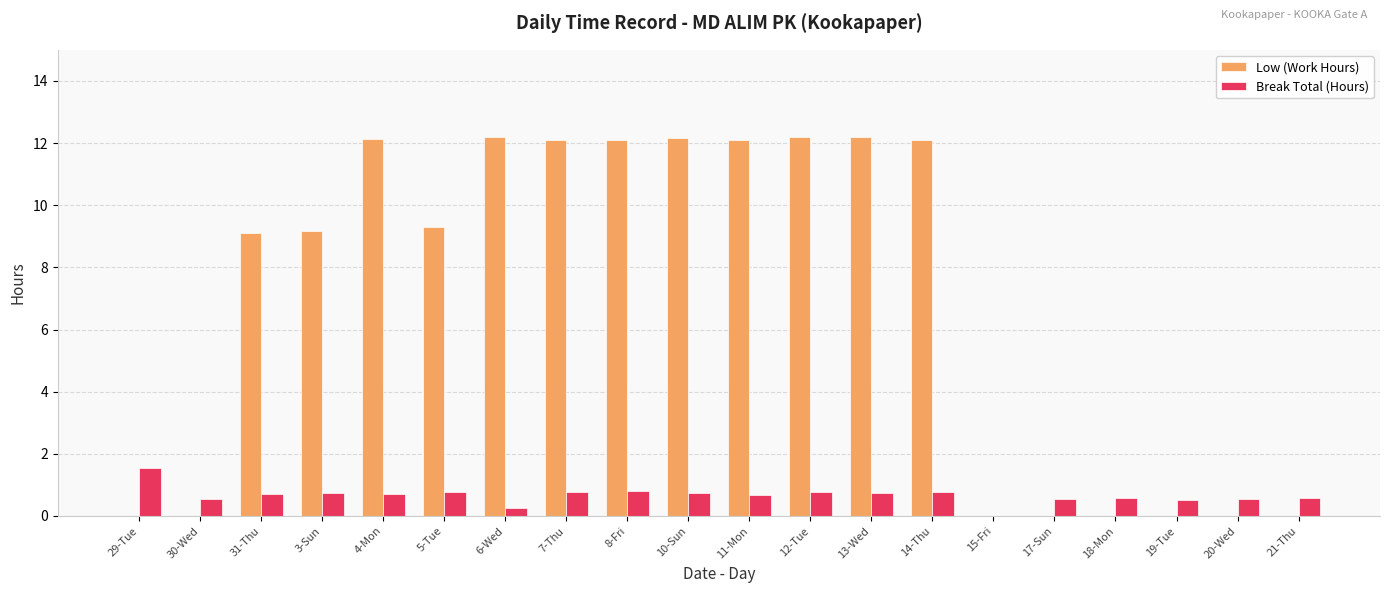

What is the approximate value of Break Total (Hours) at 3-Sun?

0.7